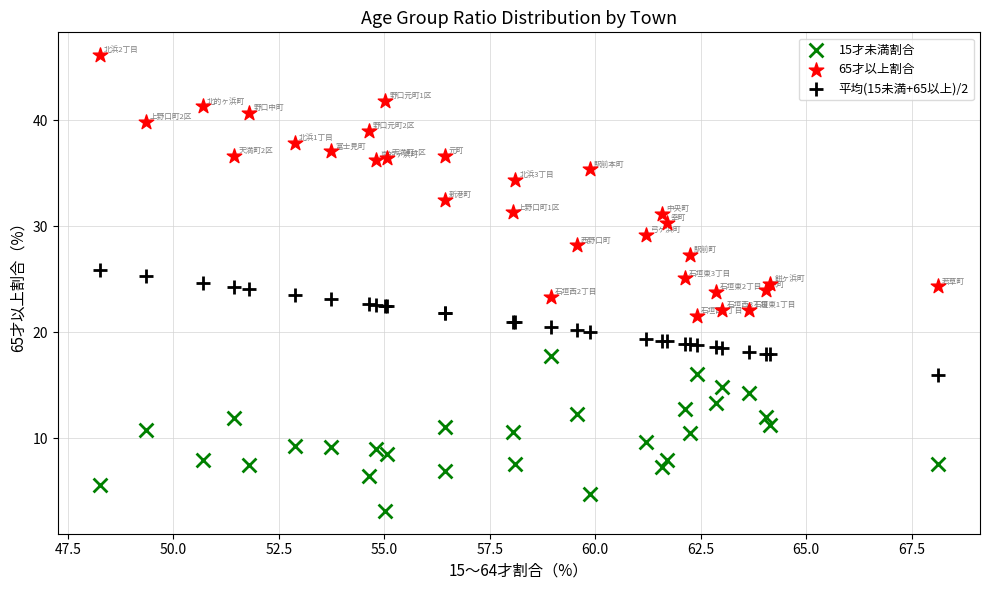

Which series reaches the minimum Y coordinate?

15才未満割合